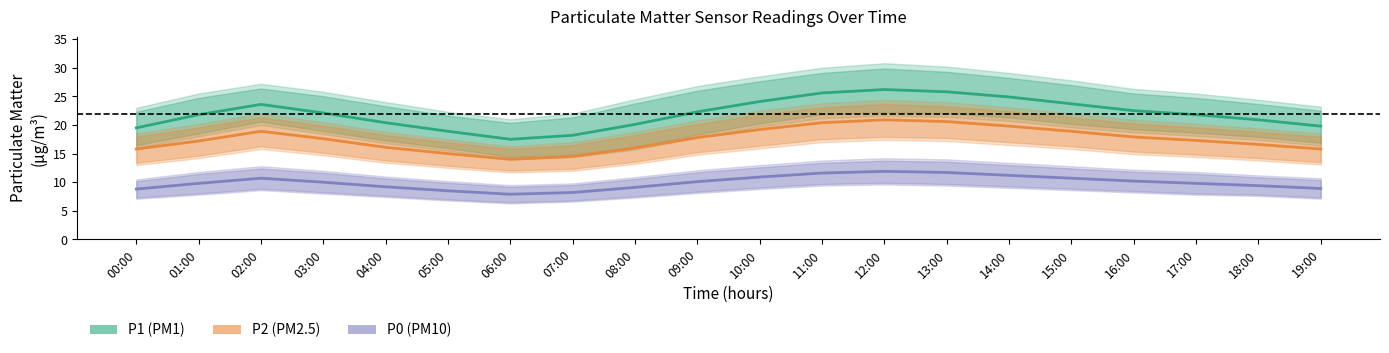

True or false: P2 has a value of 22.7 at 19:00.

False